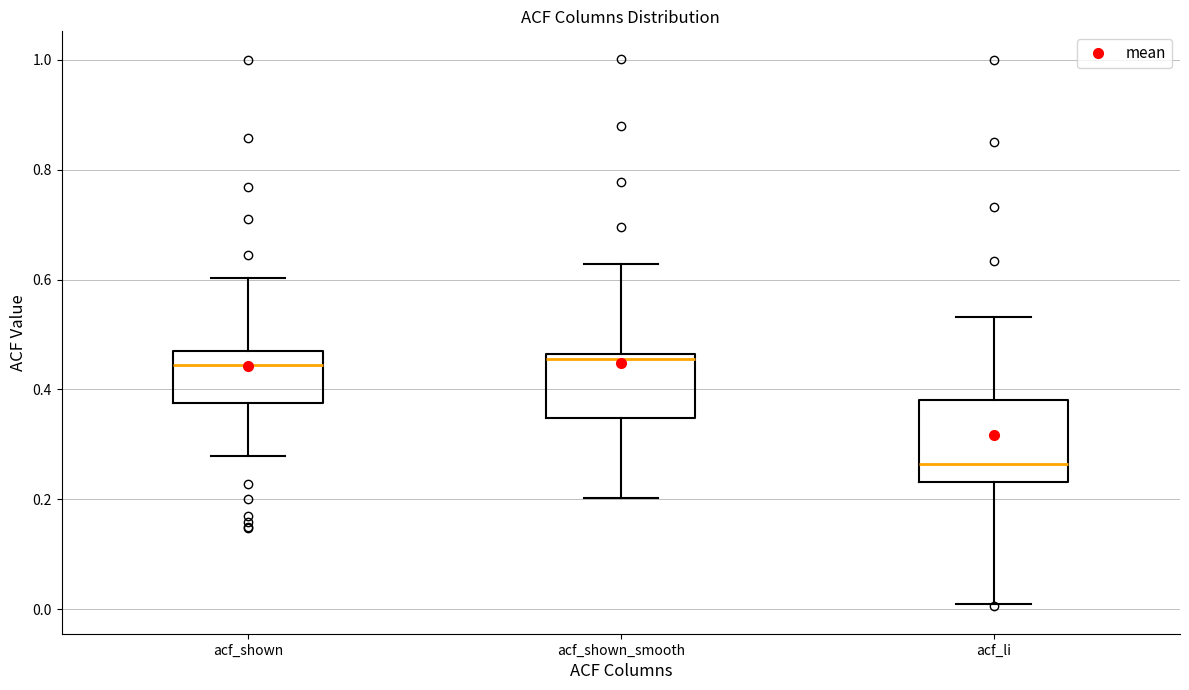

Reading left to right, transcribe this box plot: for each box, give where its median line is, the range the box spans, and where its two whiskers end, as read against the y-axis. The values are not printed on the chart, so give them approximately, as read against the axis.

acf_shown: median 0.44, box 0.38 to 0.46, whiskers 0.28 to 0.60
acf_shown_smooth: median 0.46 (just below the box's upper edge), box 0.34 to 0.46, whiskers 0.20 to 0.62
acf_li: median 0.26, box 0.24 to 0.38, whiskers 0.02 to 0.54